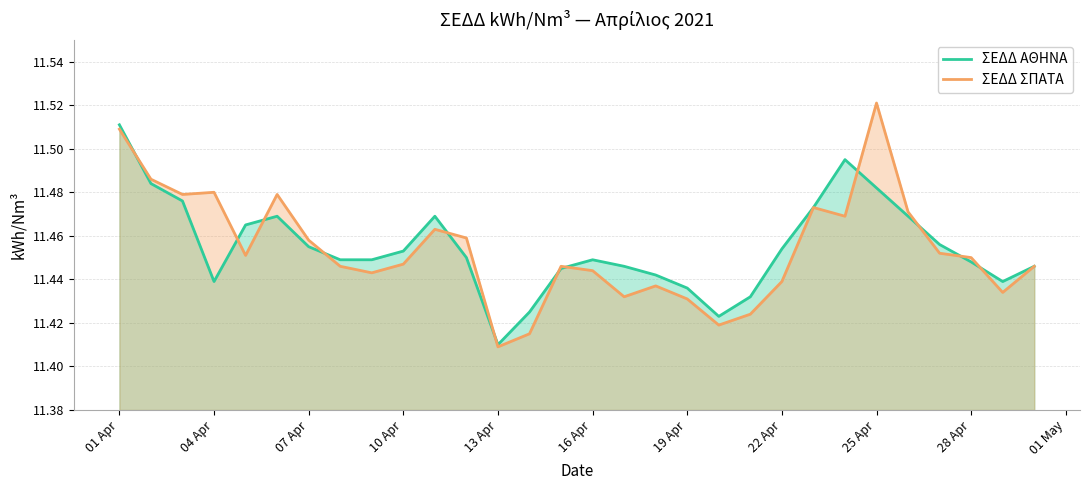

Where is ΣΕΔΔ ΑΘΗΝΑ nearest to the value 11?

13 Apr